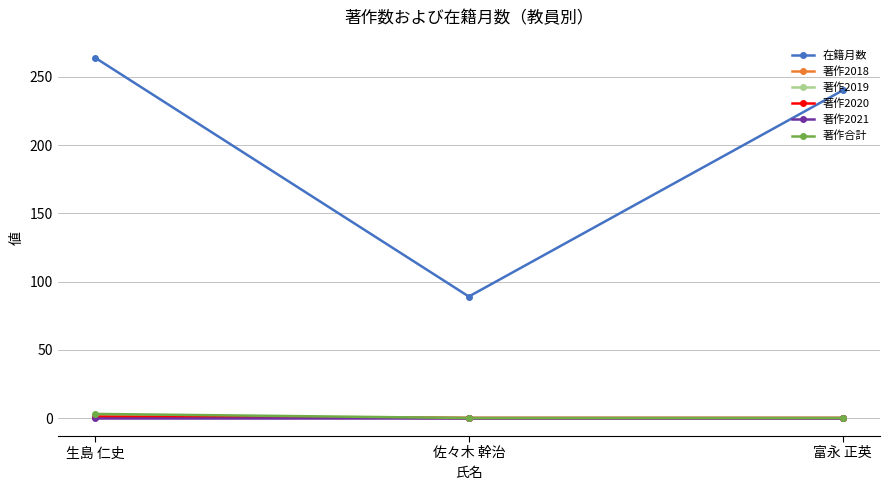

Which category has the lowest value in the 著作2018 series?

佐々木 幹治